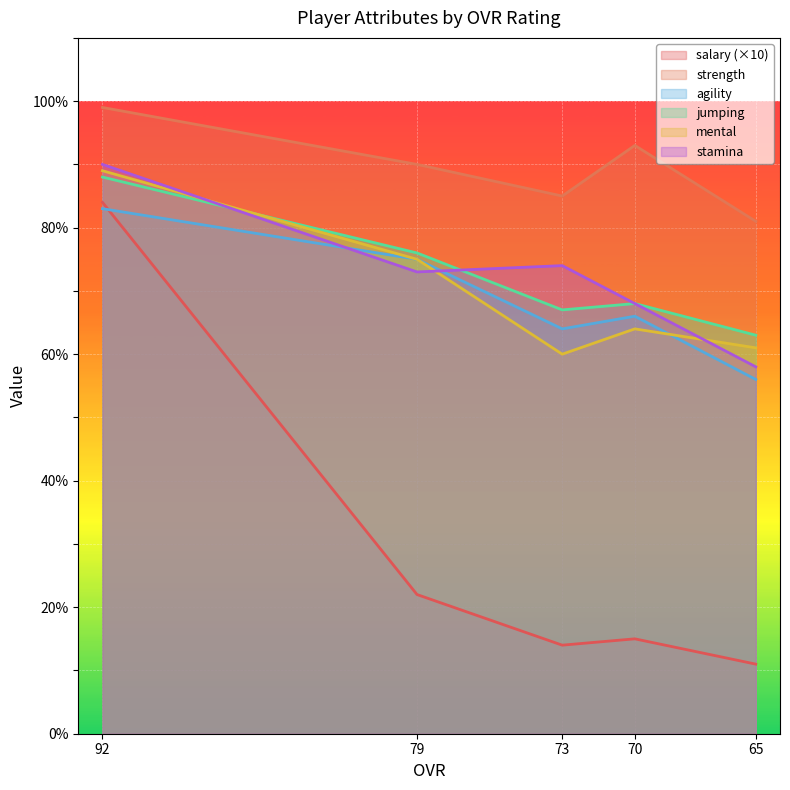

Which has a higher value, 79 or 65?

79